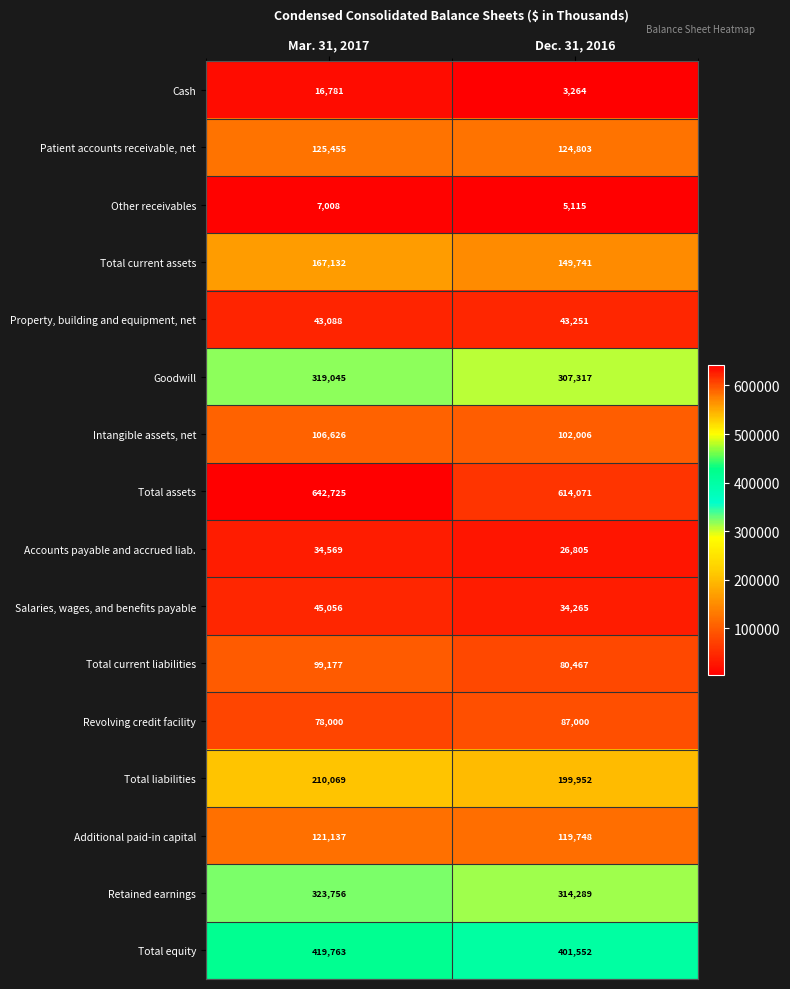

Is it true that Goodwill equals 102199 at Dec. 31, 2016?

False